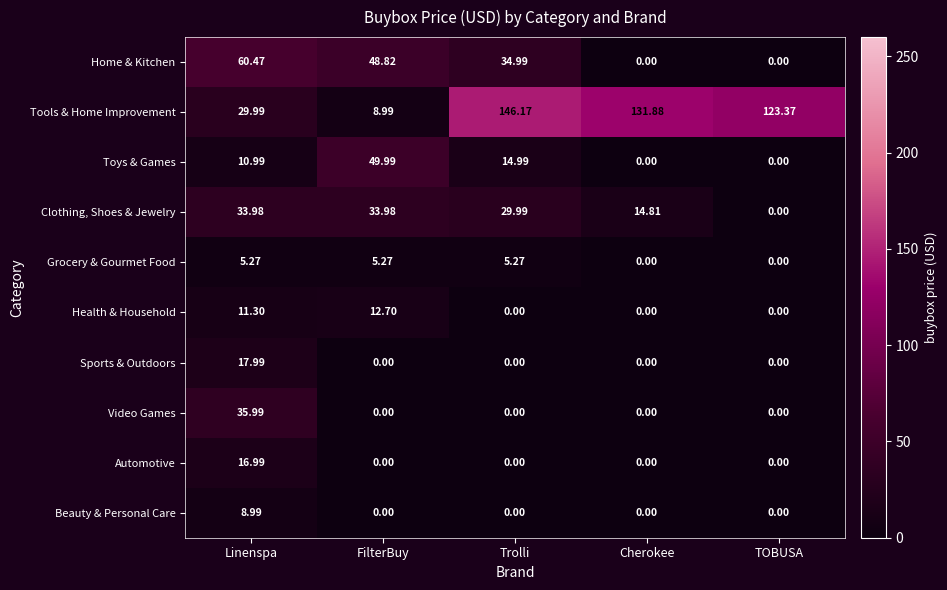

Rank the series by their maximum value, from highest to lowest.

Tools & Home Improvement, Home & Kitchen, Toys & Games, Video Games, Clothing, Shoes & Jewelry, Sports & Outdoors, Automotive, Health & Household, Beauty & Personal Care, Grocery & Gourmet Food